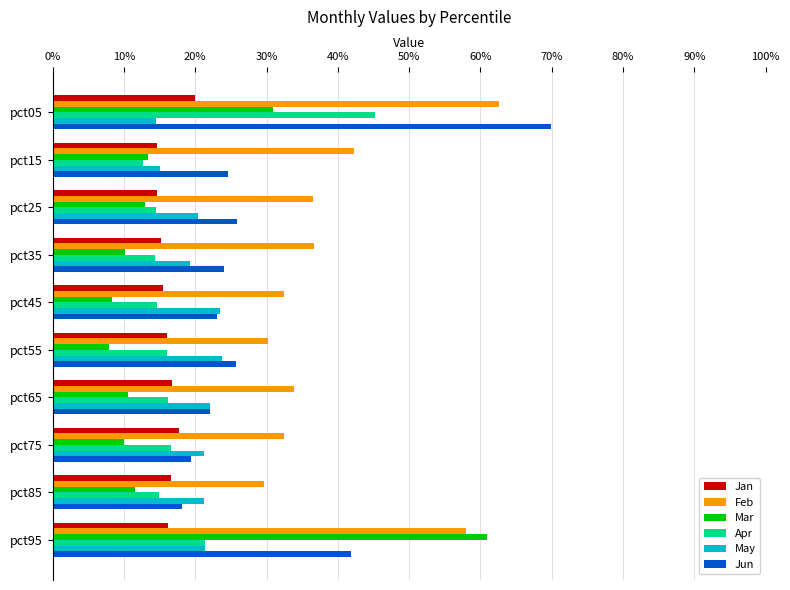

What is the label of the 8th bar from the right?

20%